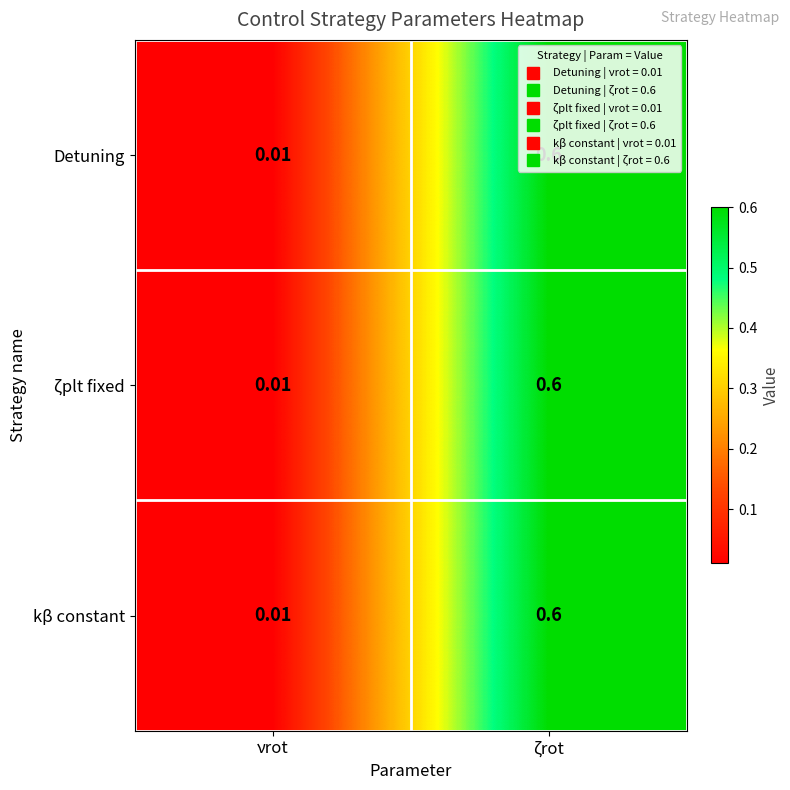

At which category does the chart reach its minimum across all series?

νrot